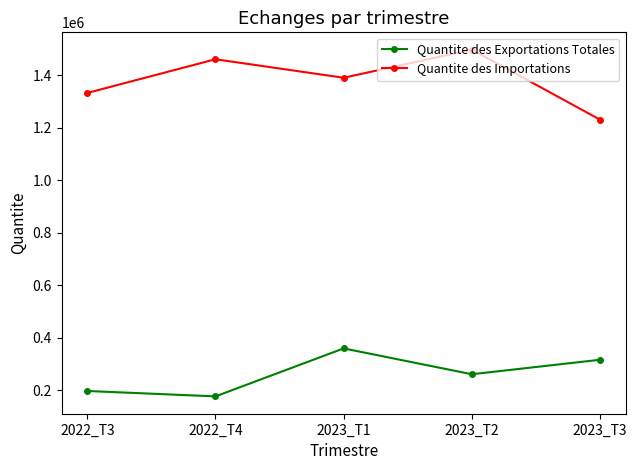

How many values in the Quantite des Exportations Totales series exceed 260254?

3